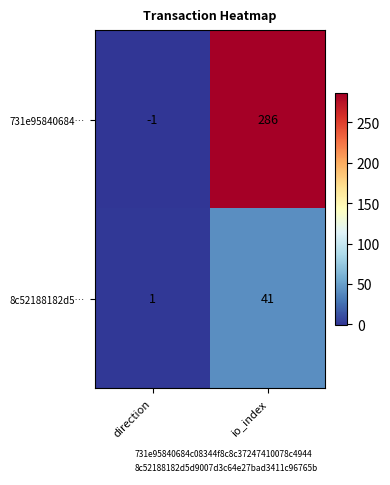

List the series in order of their peak value, lowest first.

8c52188182d5…, 731e95840684…